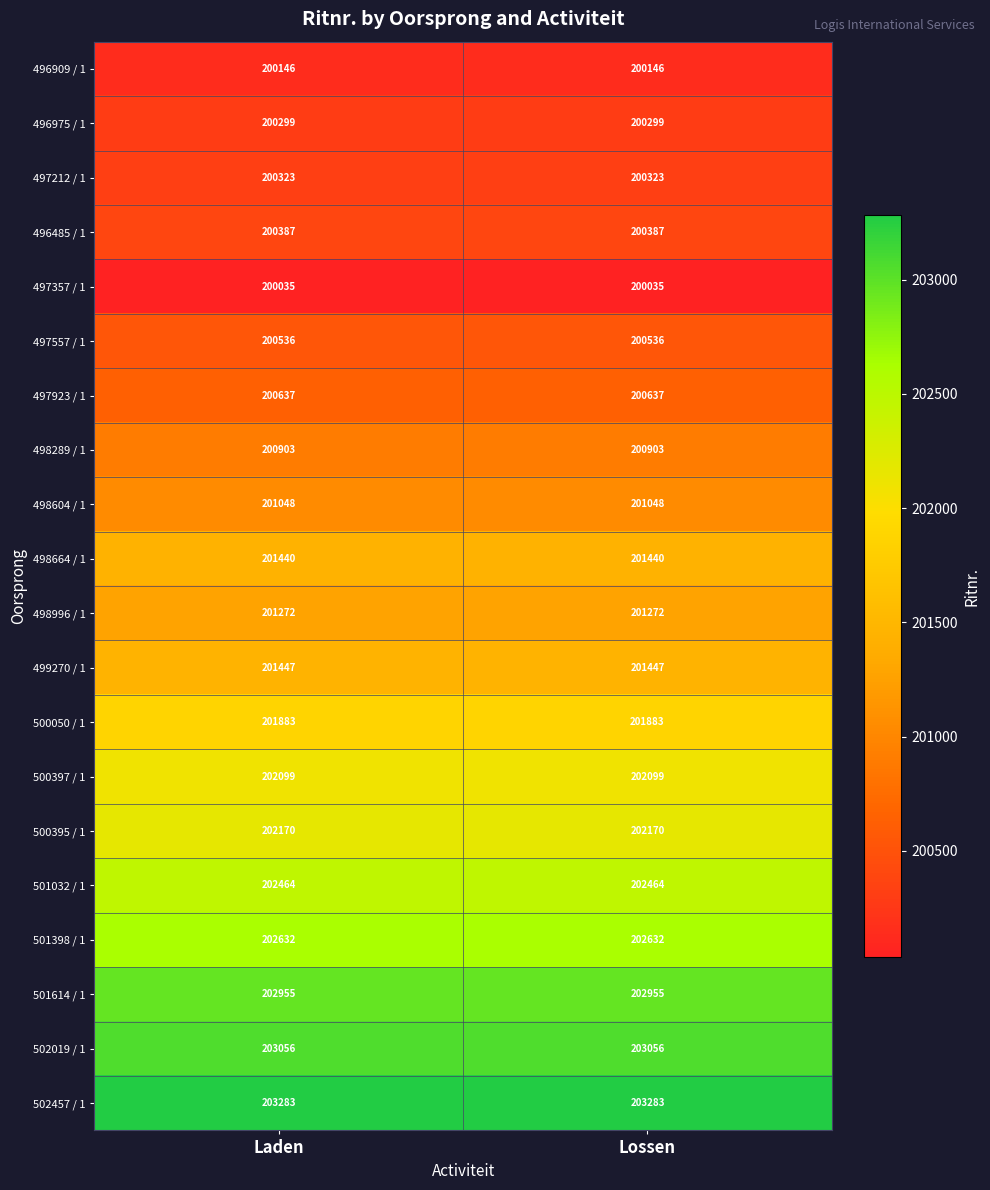

Is the value of 498604 / 1 at Laden greater than the value of 498996 / 1 at Laden?

No